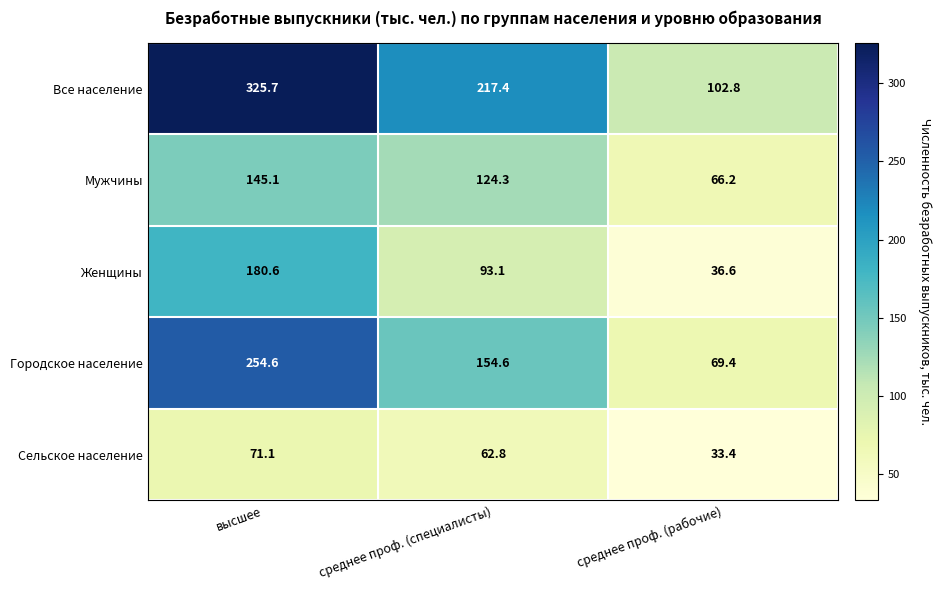

How many series are shown in this chart?

5